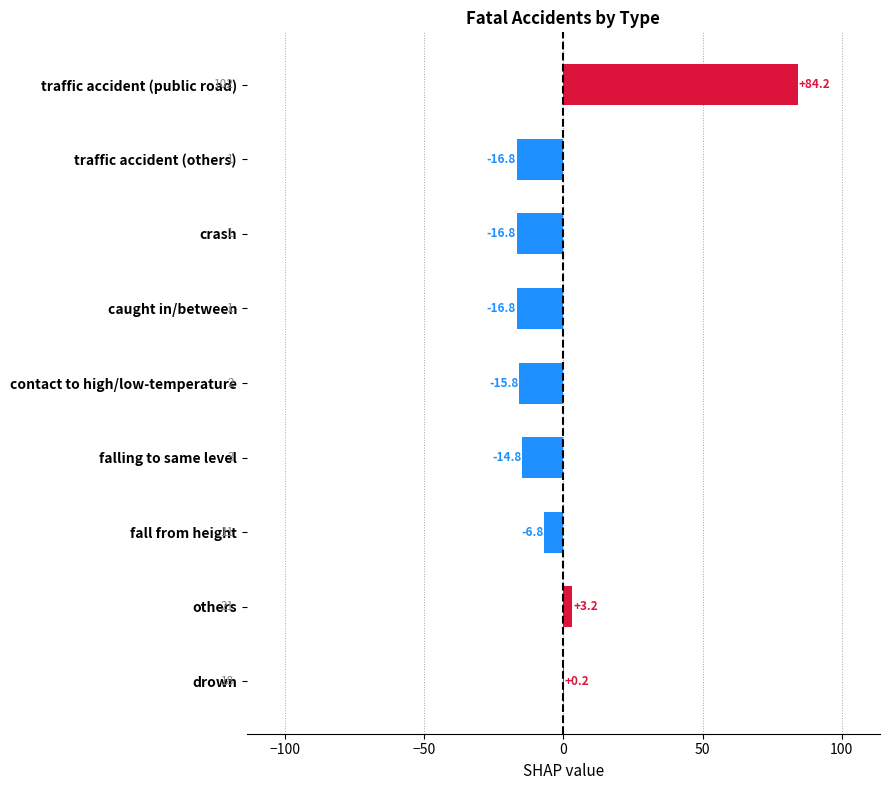

Between falling to same level and fall from height, which is larger?

fall from height